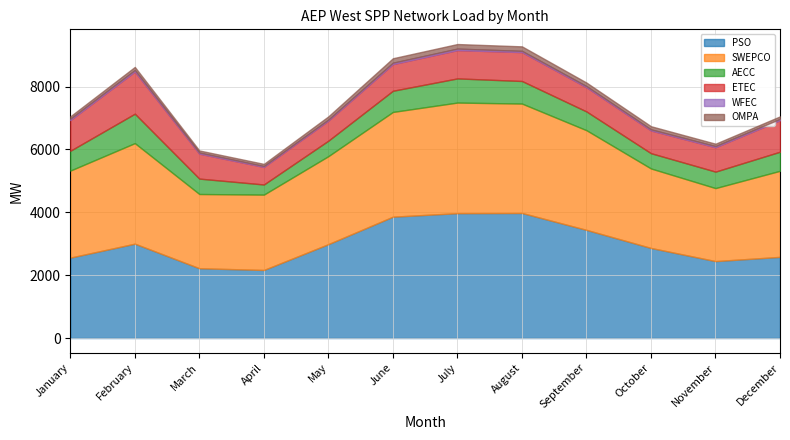

Where is the first local minimum for PSO?

April